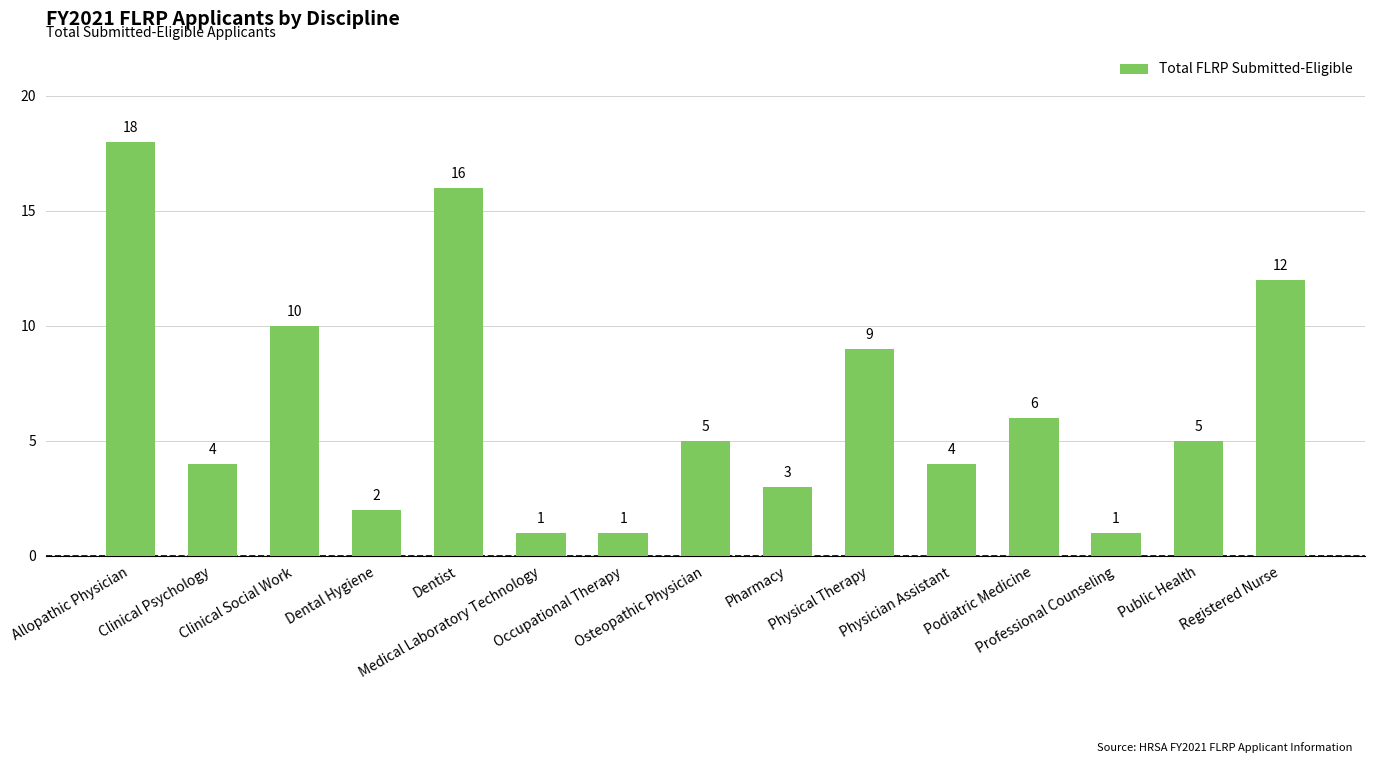

At which category does the chart reach its peak across all series?

Allopathic Physician